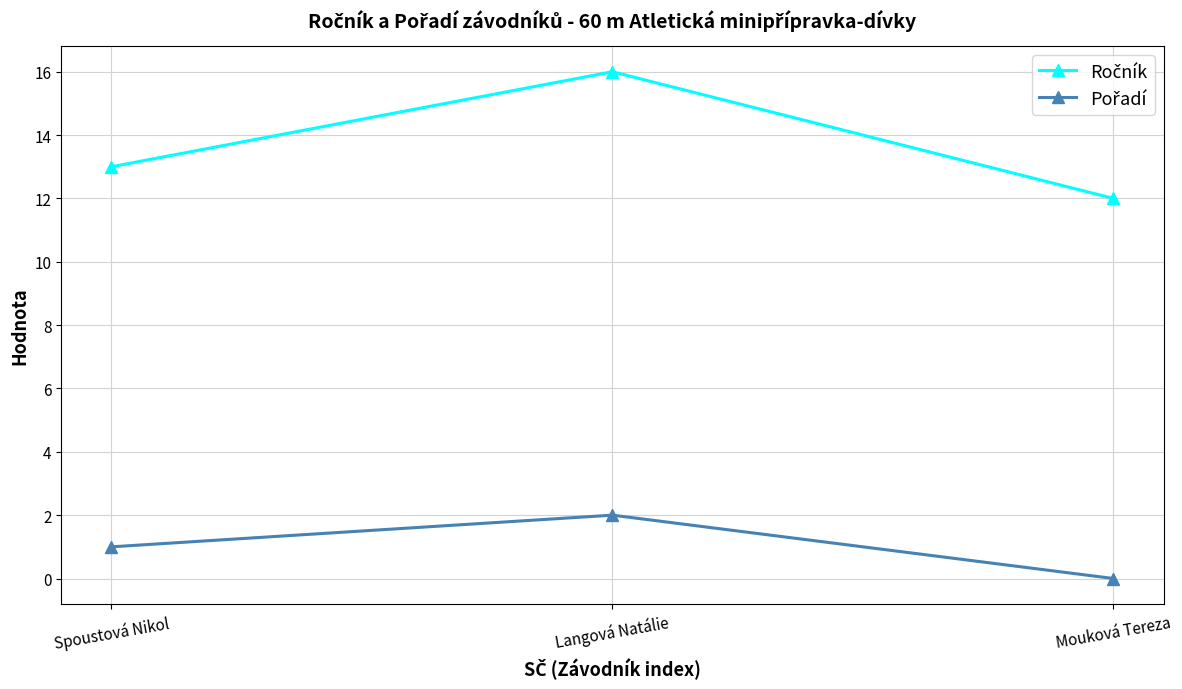

Is this an area chart (filled region under the line)?

No